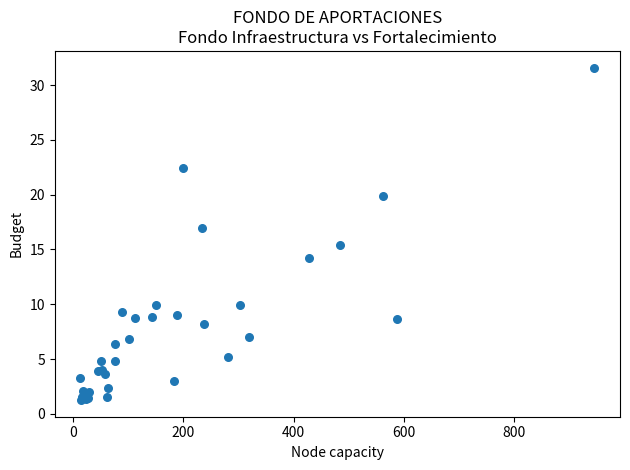

What Y value in the scatter plot is closest to 16?

15.4